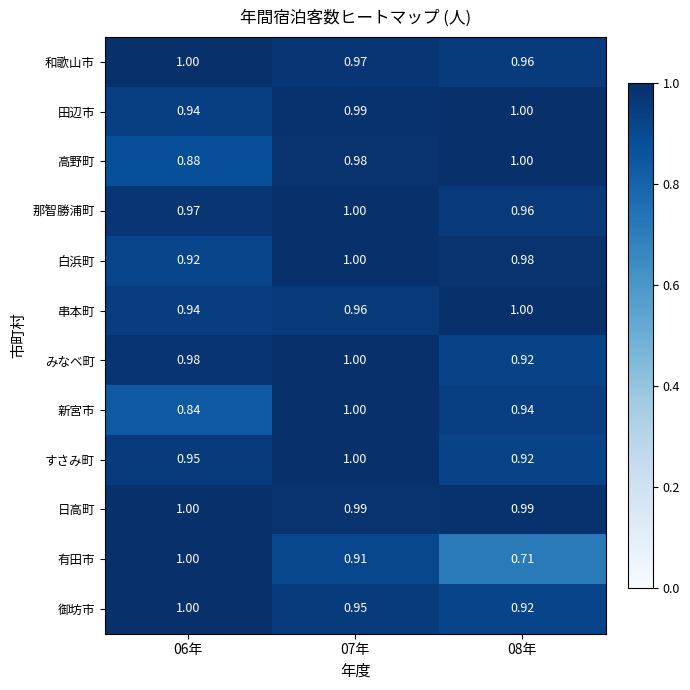

Which series has the largest total across all categories?

日高町